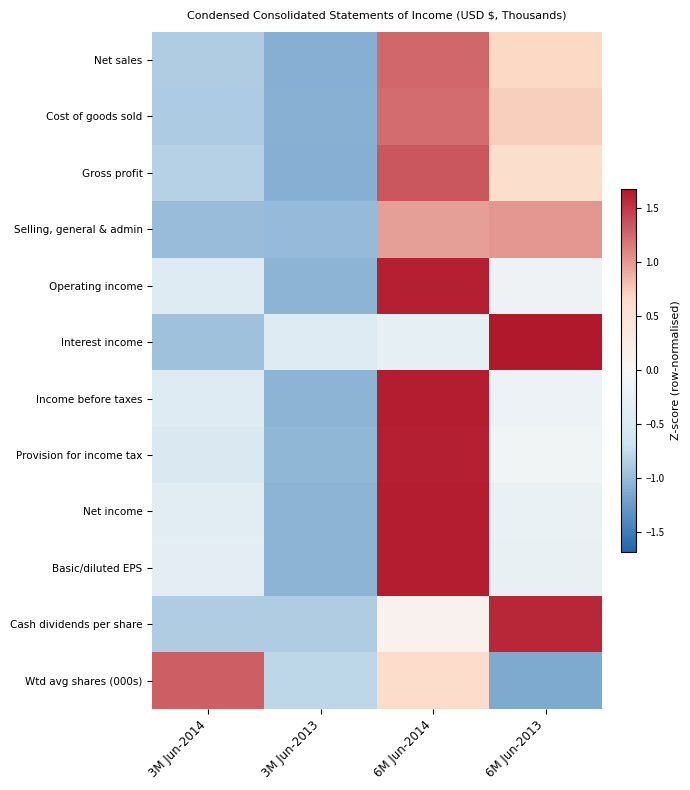

Count the number of categories in the chart.

4